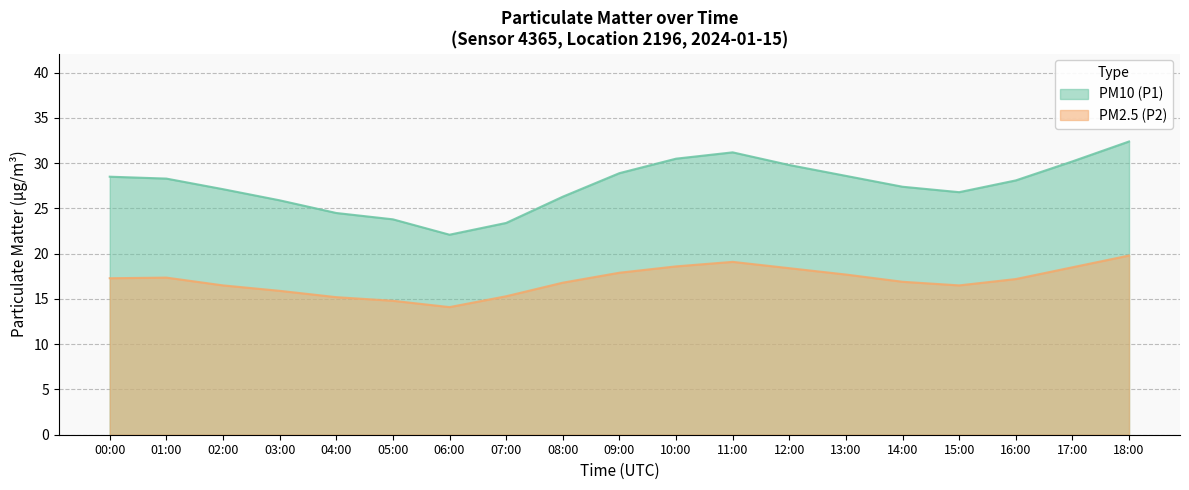

How many values exceed 17?

10